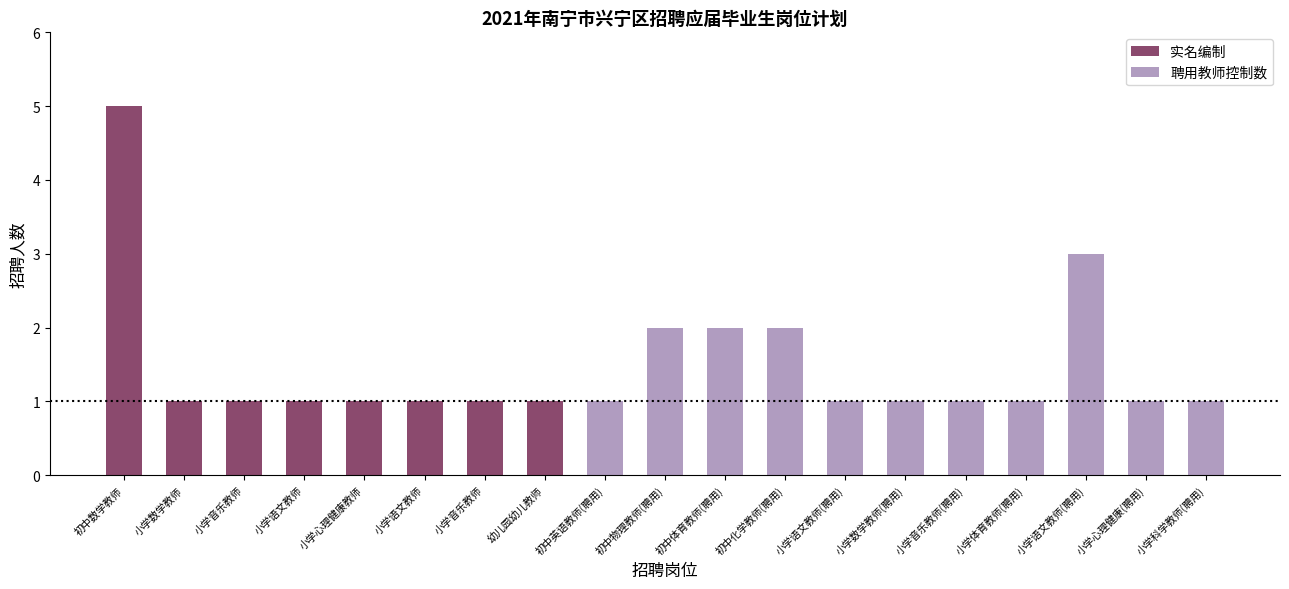

How many bars are there in total?

19